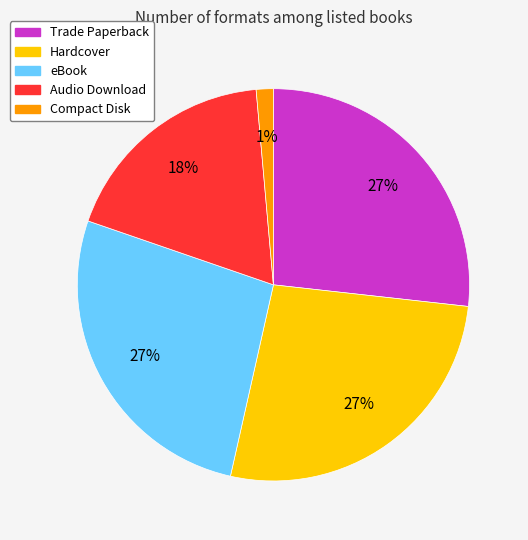

Is the sum of Compact Disk and Hardcover greater than half?

No